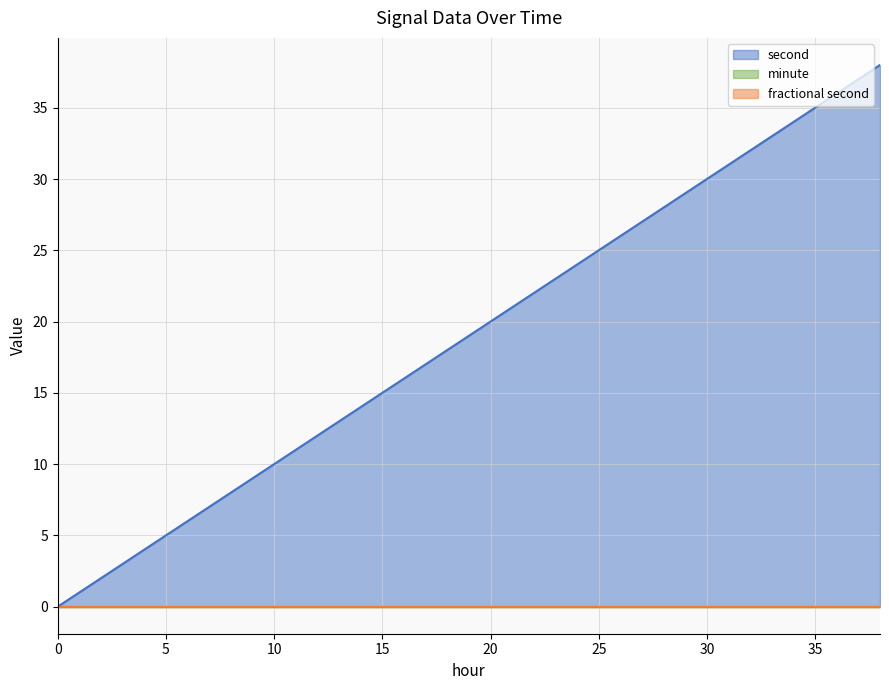

True or false: second has more than 0 interior local peaks.

False